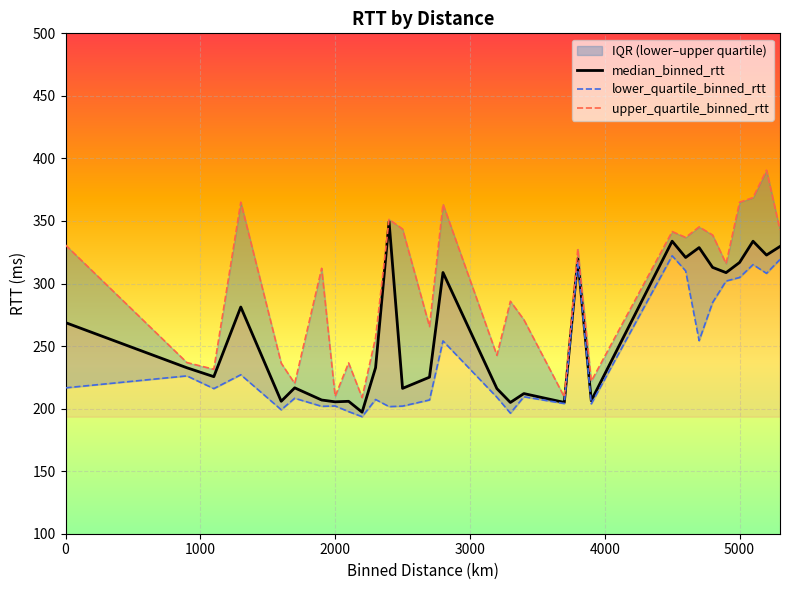

True or false: median_binned_rtt has a value of 268.8 at 0.

True